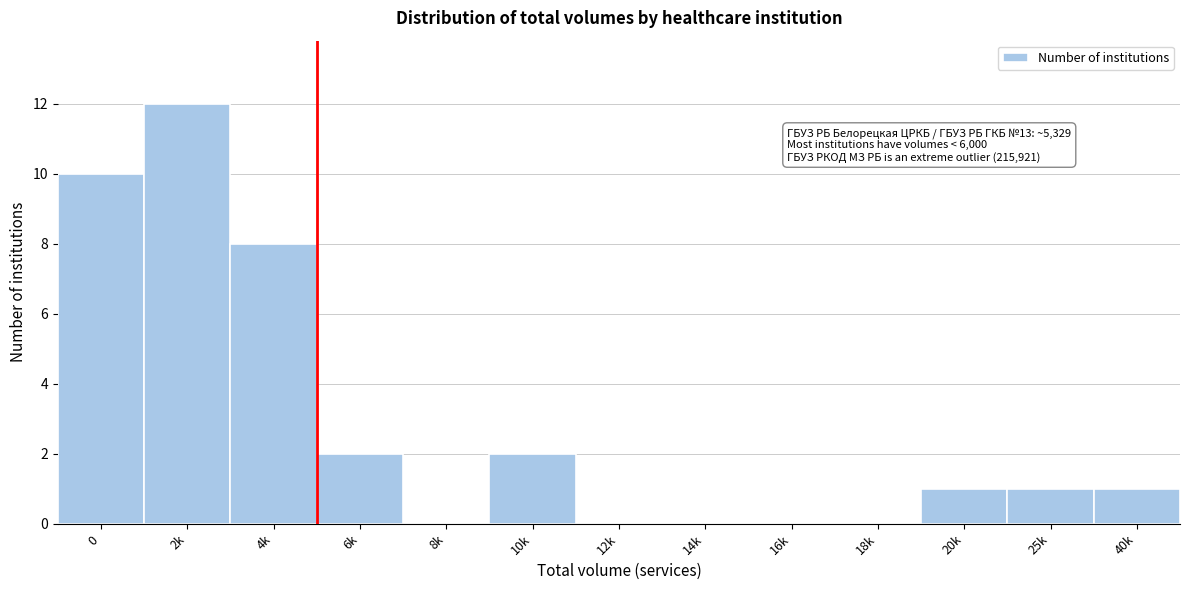

Reading left to right, list all the values displayed in this chart.

0=10	2k=12	4k=8	6k=2	8k=0	10k=2	12k=0	14k=0	16k=0	18k=0	20k=1	25k=1	40k=1